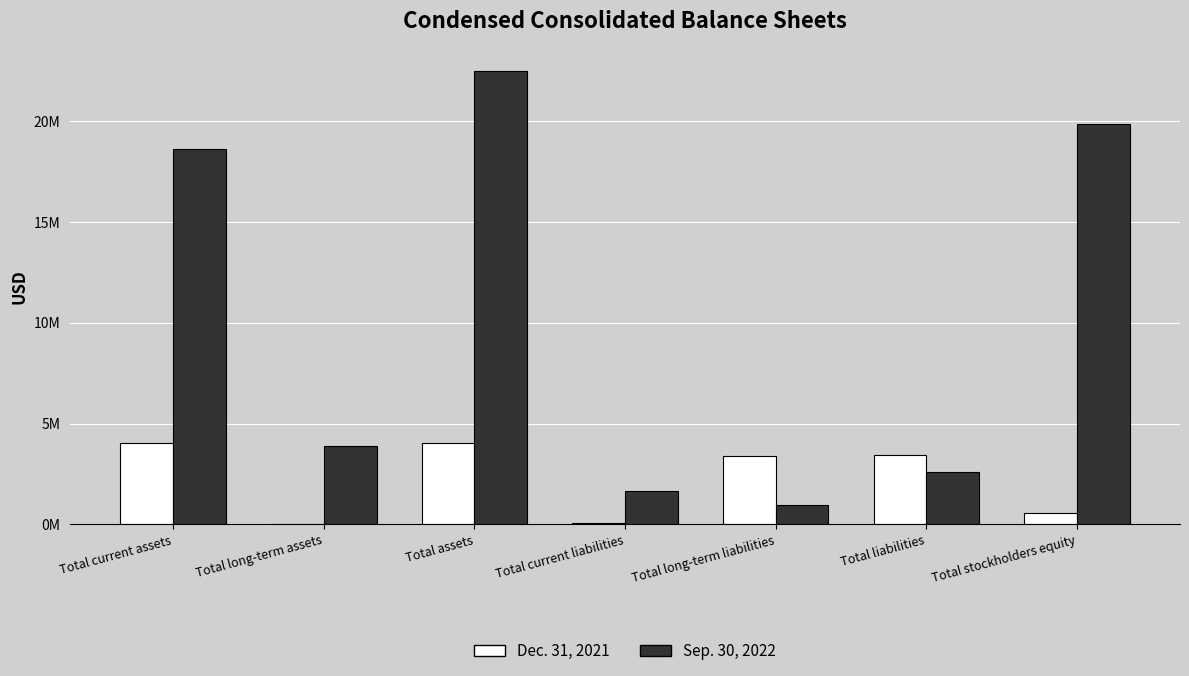

What are all the series names shown in the legend?

Dec. 31, 2021, Sep. 30, 2022